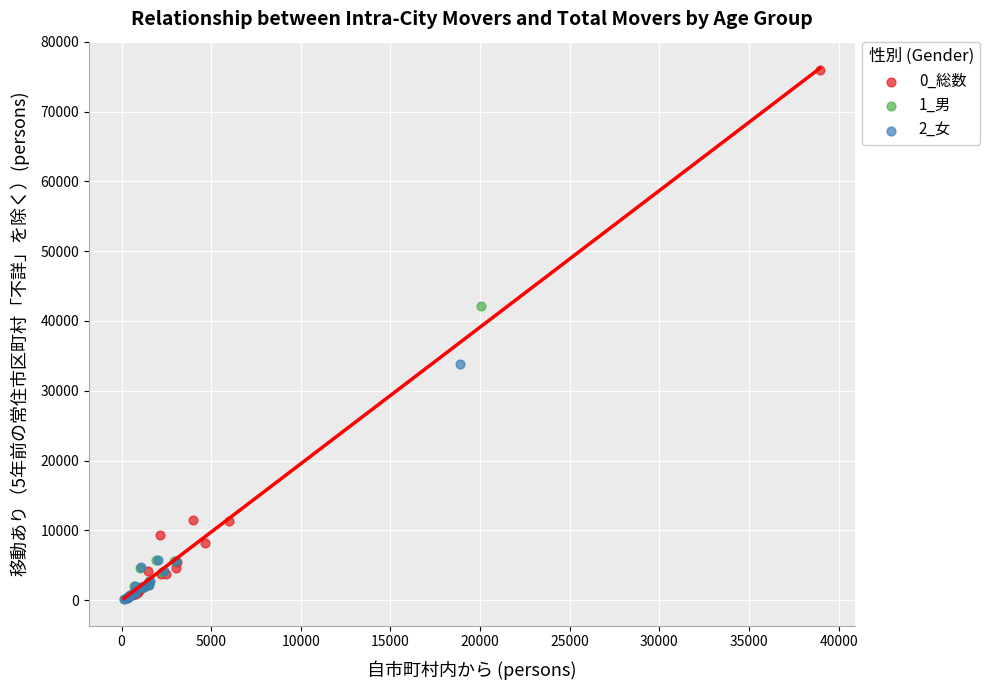

What are all the series names shown in the legend?

0_総数, 1_男, 2_女